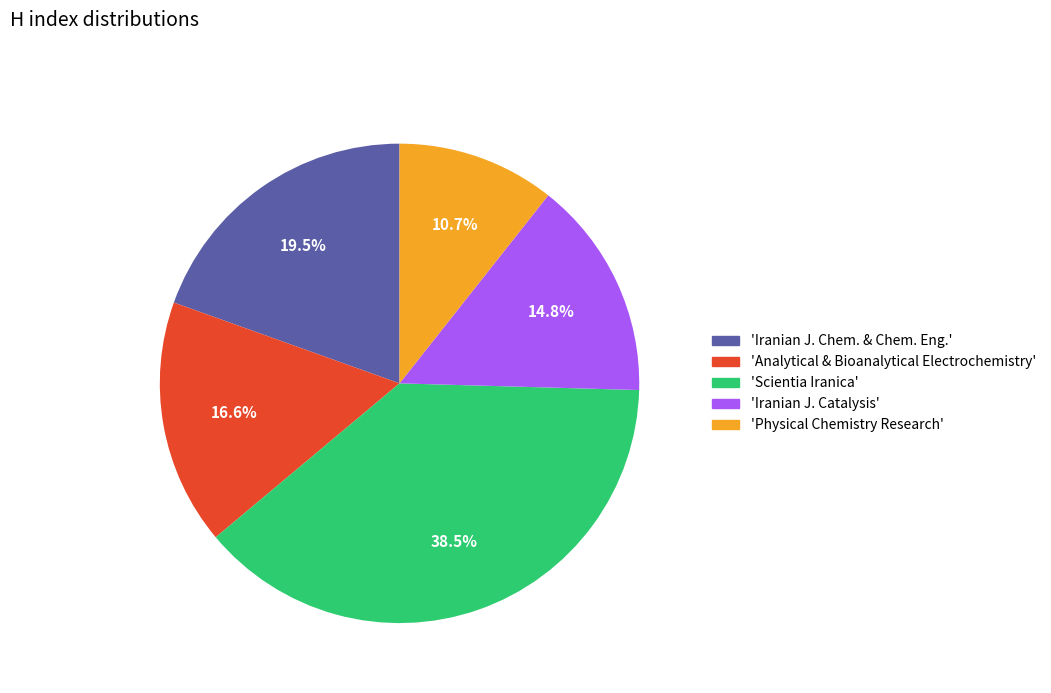

Does any single category account for the majority?

No